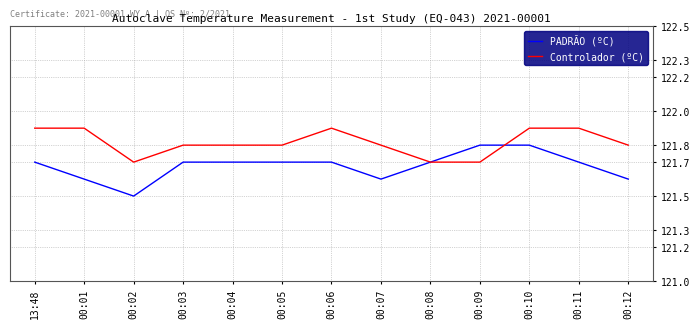

Read the Controlador (ºC) value at 00:09.

121.7